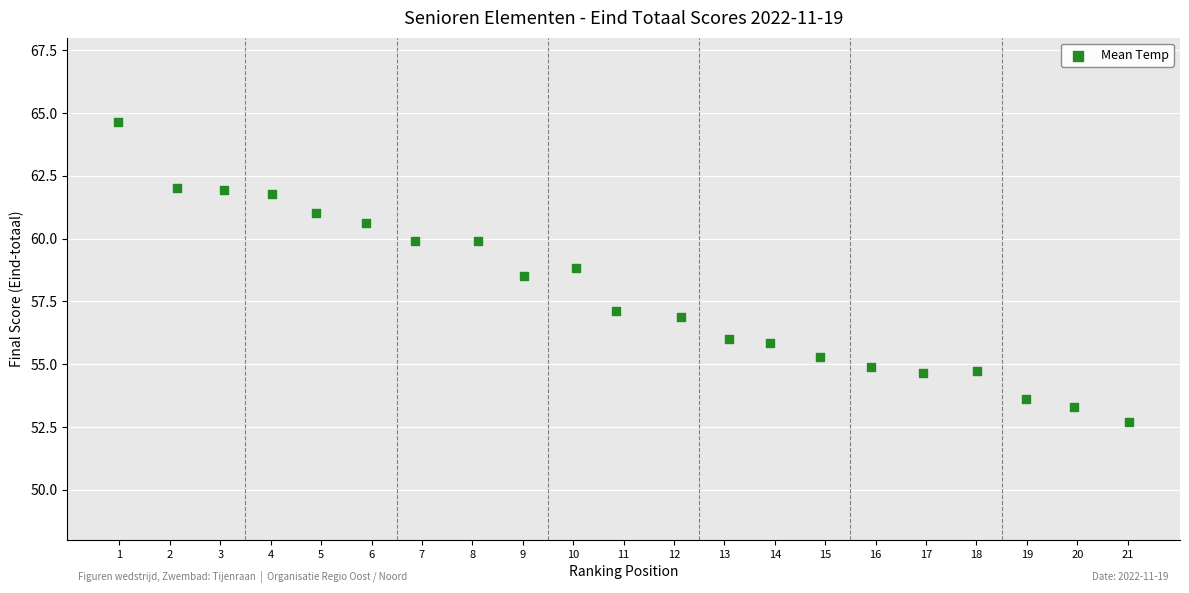

What Y value in the scatter plot is closest to 58?

58.5